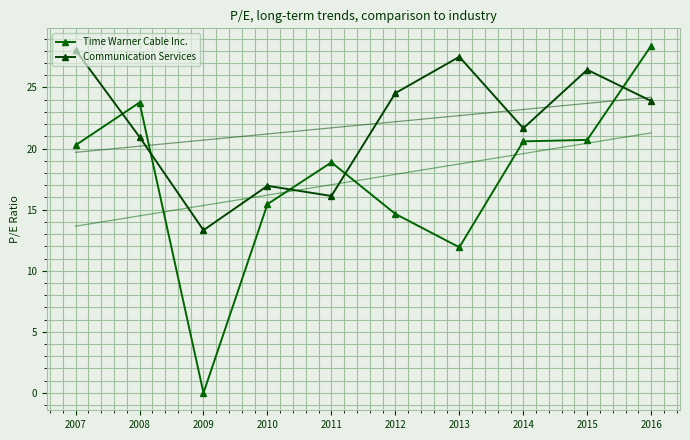

Where is the first local maximum for Communication Services?

2010